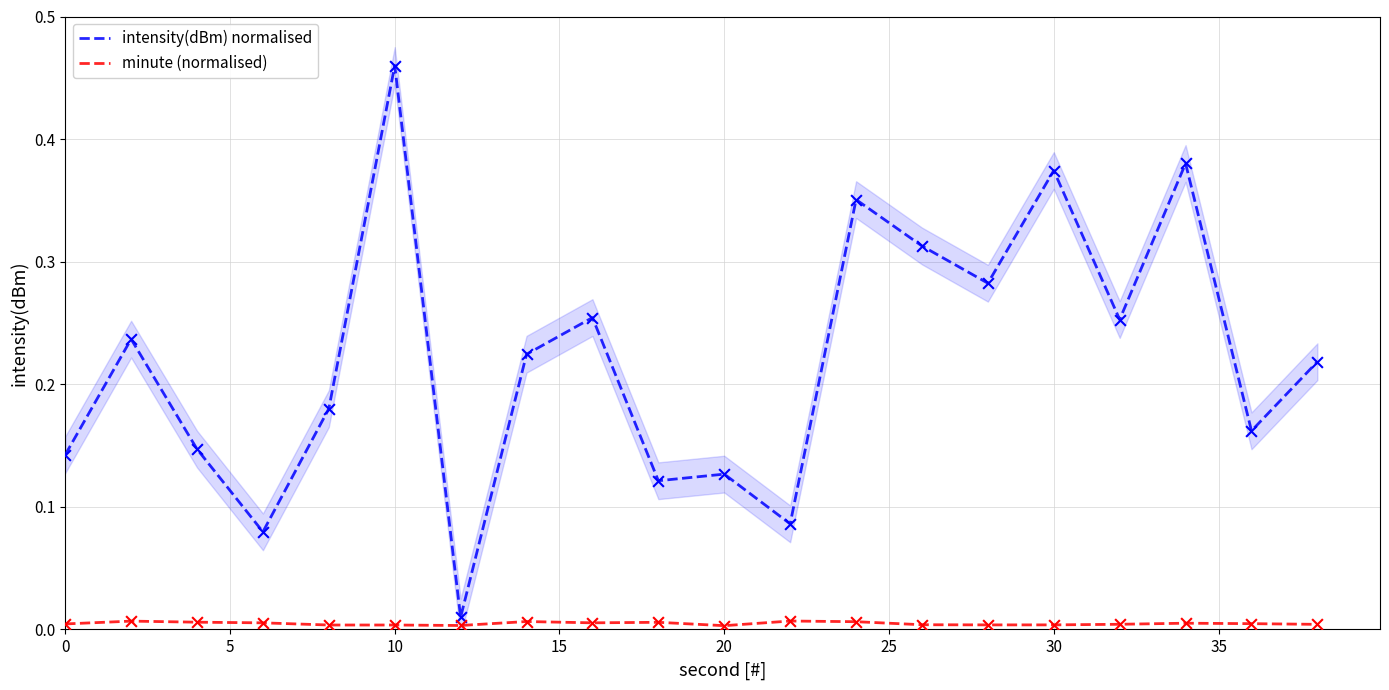

Which series has the largest total across all categories?

intensity(dBm) normalised